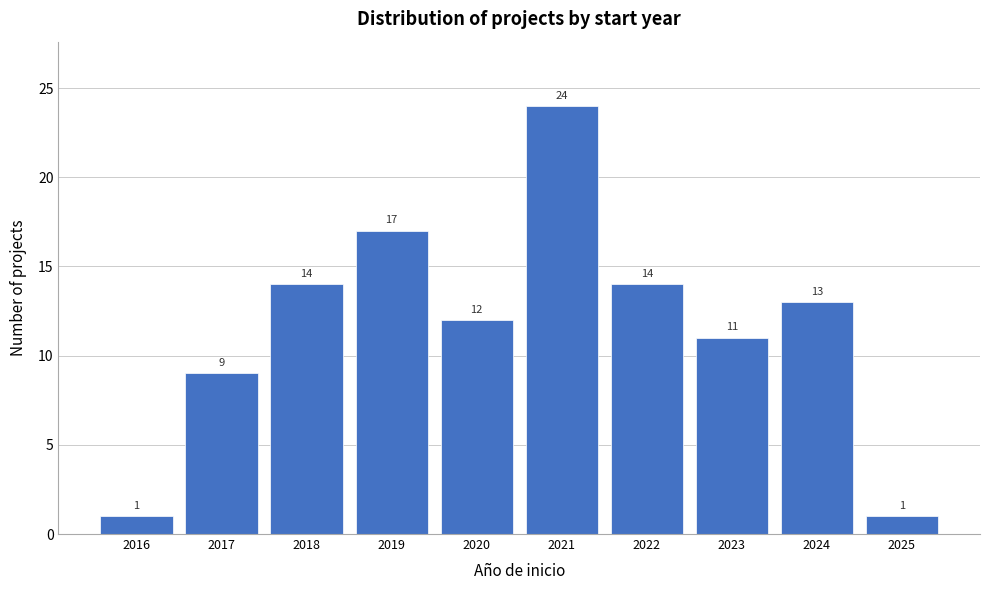

Reading left to right, list all the values displayed in this chart.

1	9	14	17	12	24	14	11	13	1